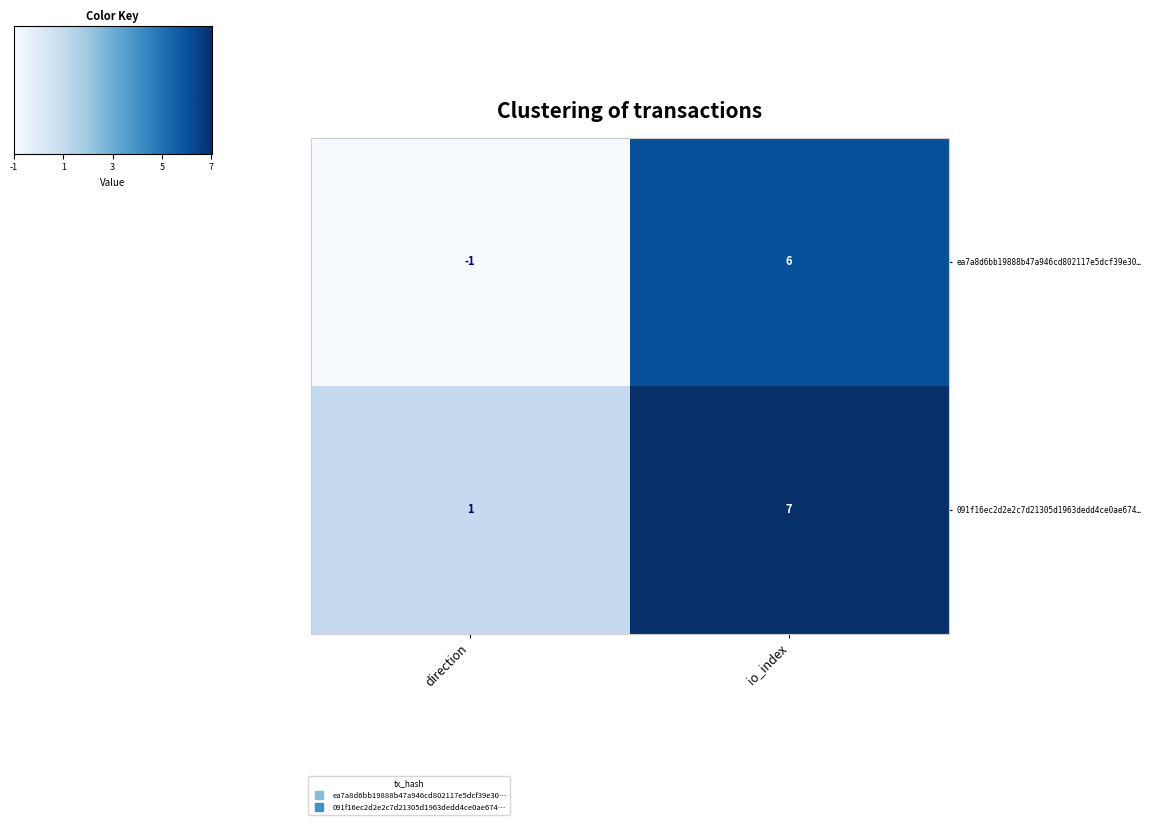

Reading left to right, what are all the values shown in this chart?

ea7a8d6bb19888b47a946cd802117e5dcf39e30…: direction=-1	io_index=6
091f16ec2d2e2c7d21305d1963dedd4ce0ae674…: direction=1	io_index=7